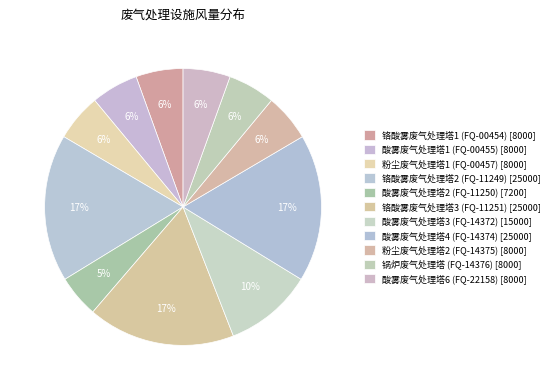

What percentage is the 酸雾废气处理塔4 (FQ-14374) slice, to the nearest percent?

17%